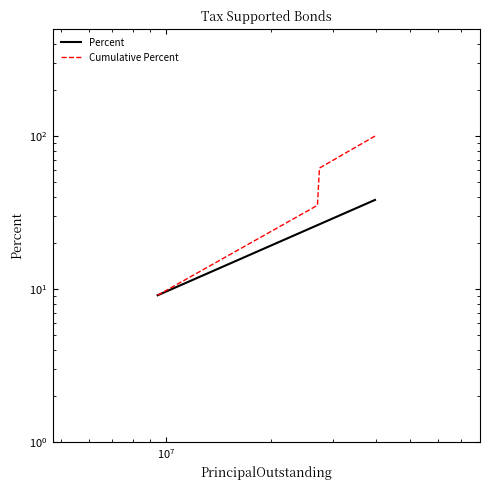

Is the value of Percent at $\mathdefault{10^{8}}$ greater than the value of Cumulative Percent at $\mathdefault{10^{6}}$?

Yes